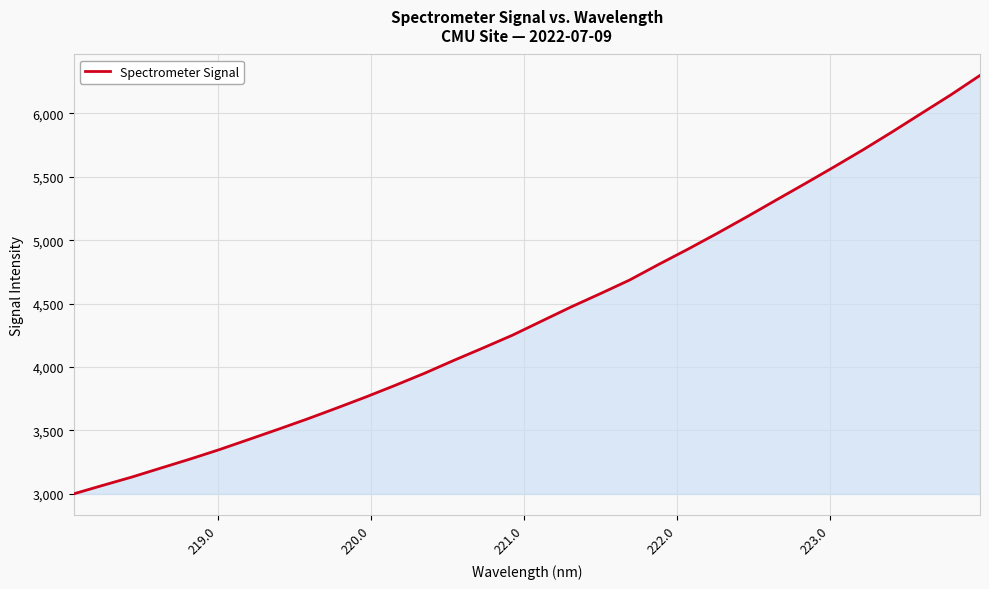

How many lines are shown in the chart?

1